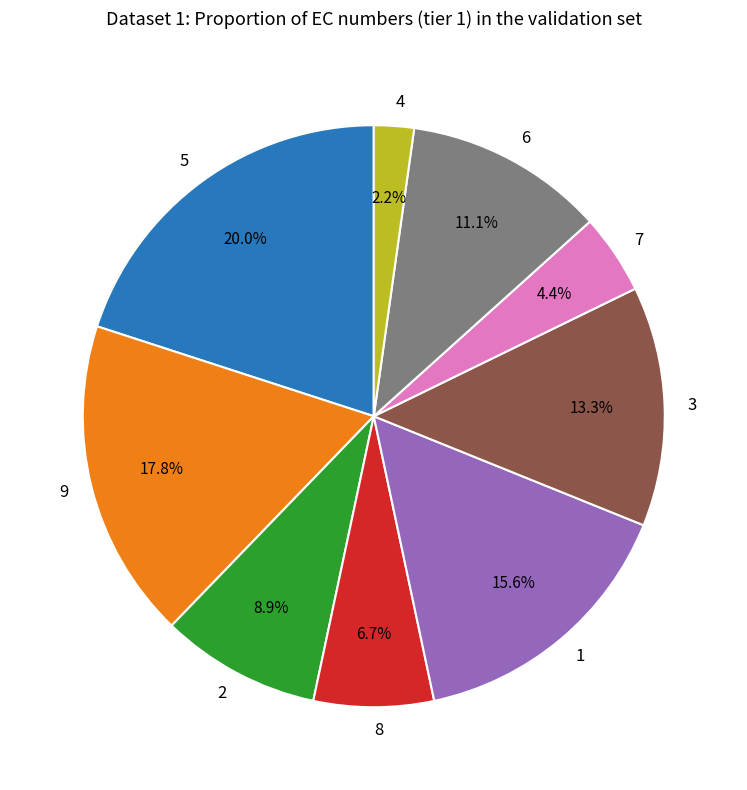

To the nearest percent, what is the combined percentage of 8 and 2?

16%